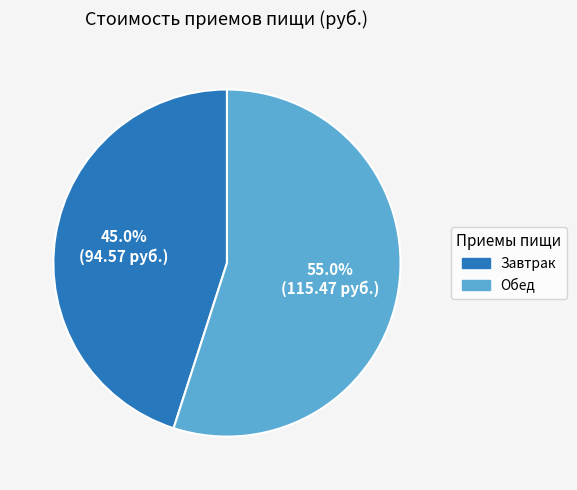

How many slices are in this pie chart?

2